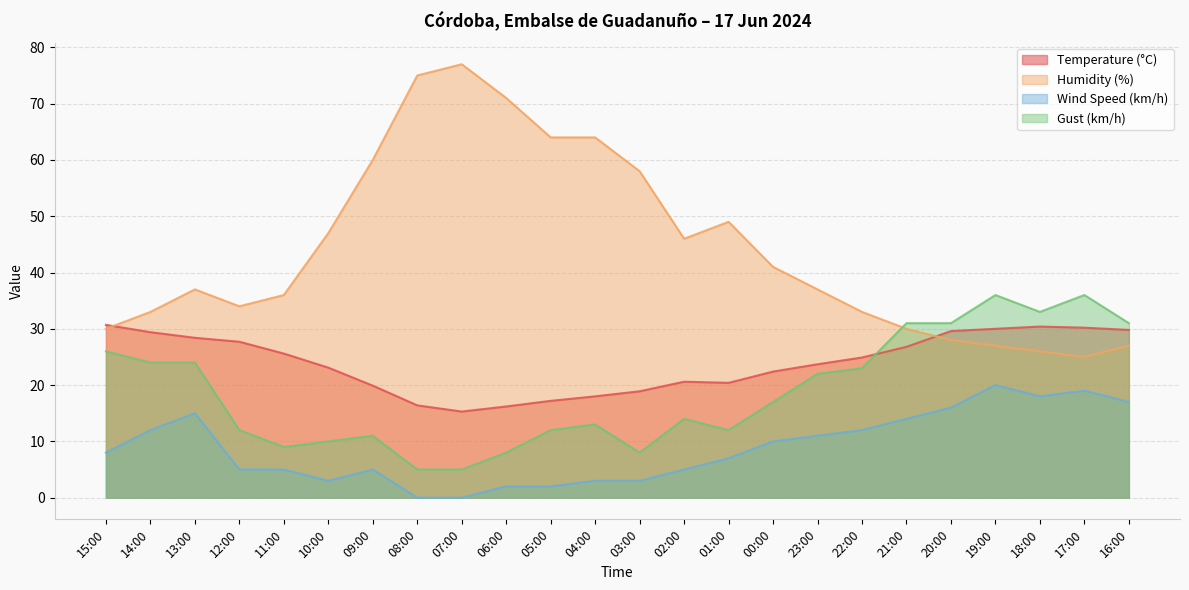

How many times do Temperature (°C) and Humidity (%) cross each other?

2